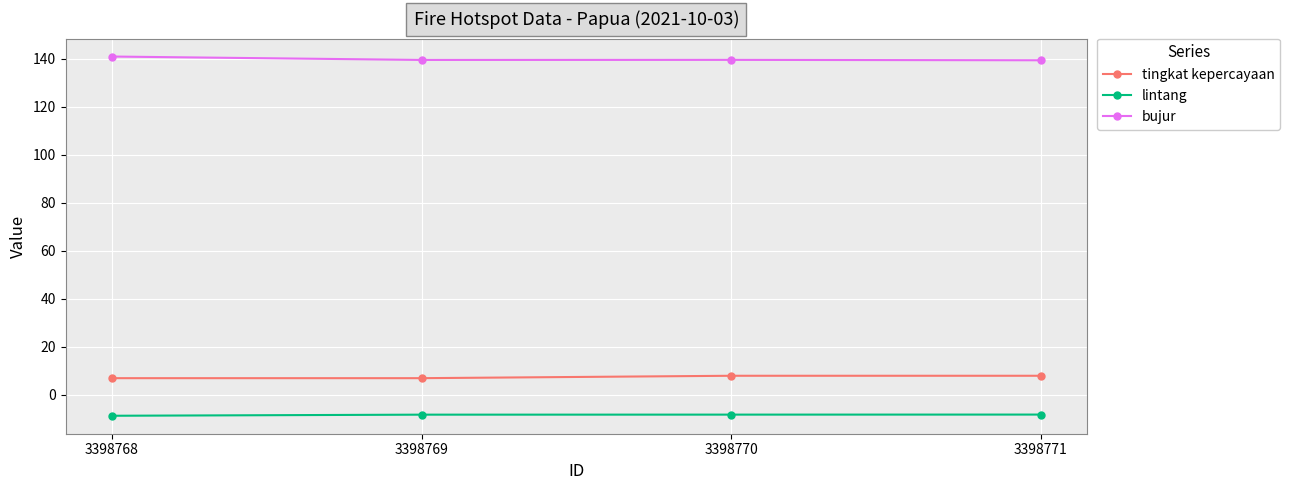

True or false: tingkat kepercayaan and lintang cross at least once.

False